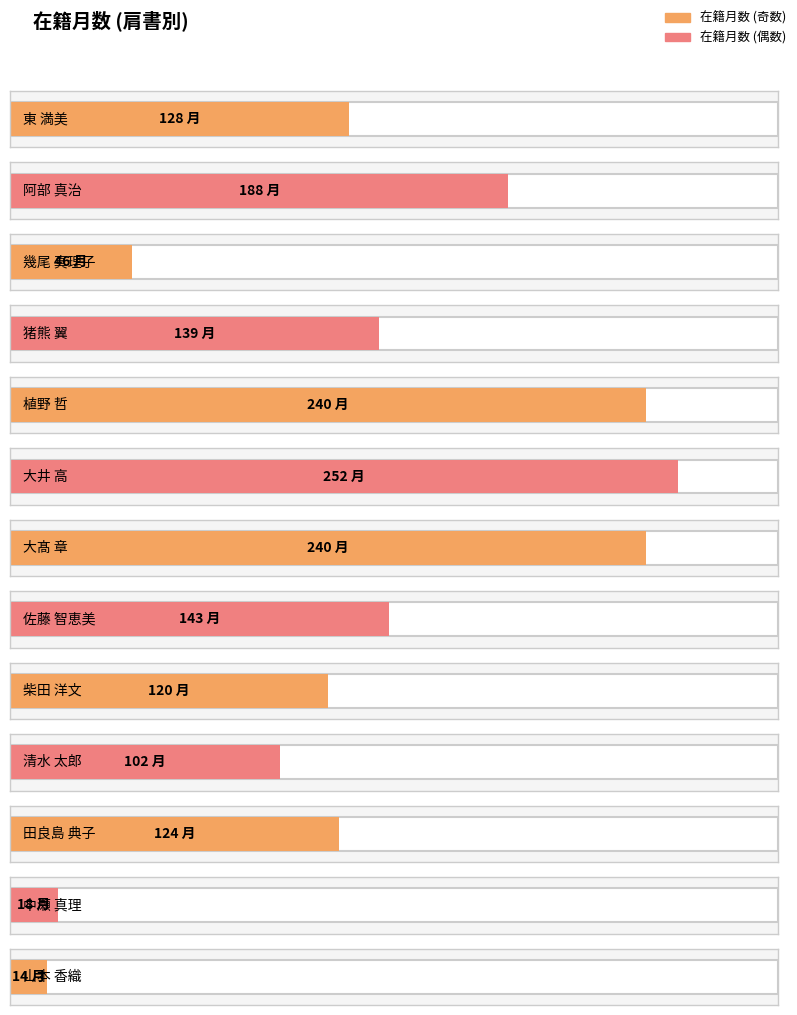

What is the label of the 1st bar from the left?

東 満美